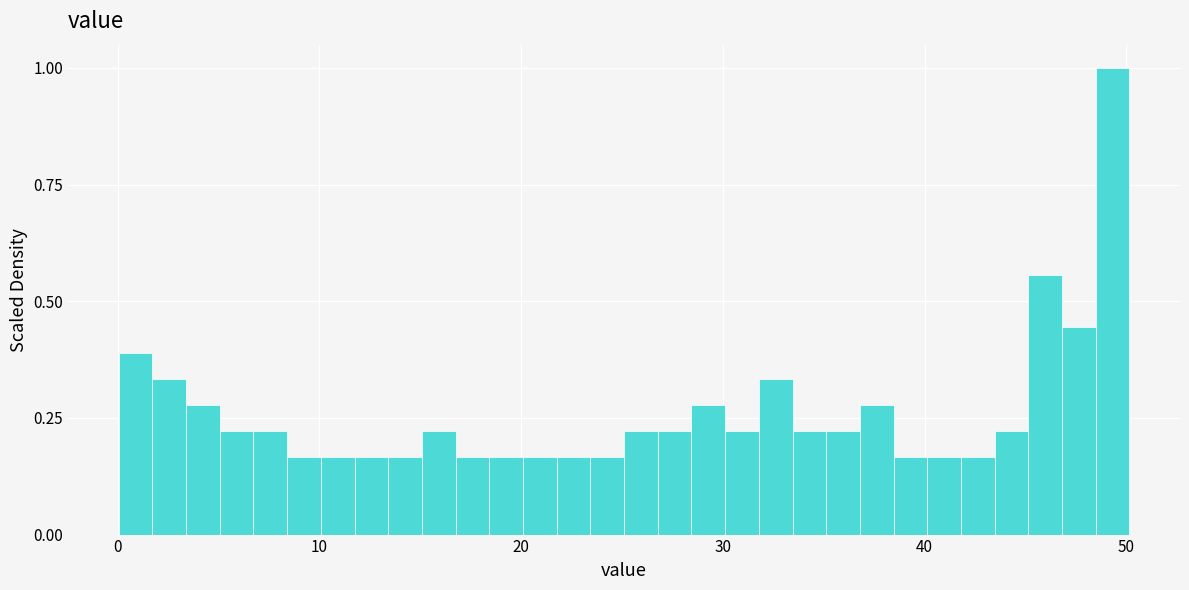

Around what value on the x-axis is the tallest bar? Give the approximate position of its centre, as read against the axis.

49